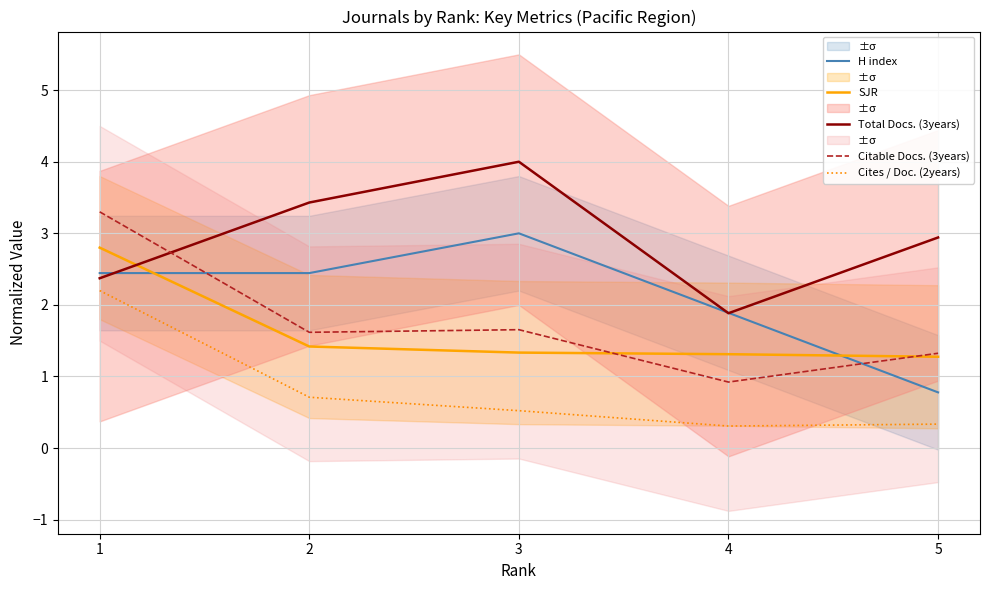

What is the difference between the Citable Docs. (3years) values at 4 and 1?

2.4